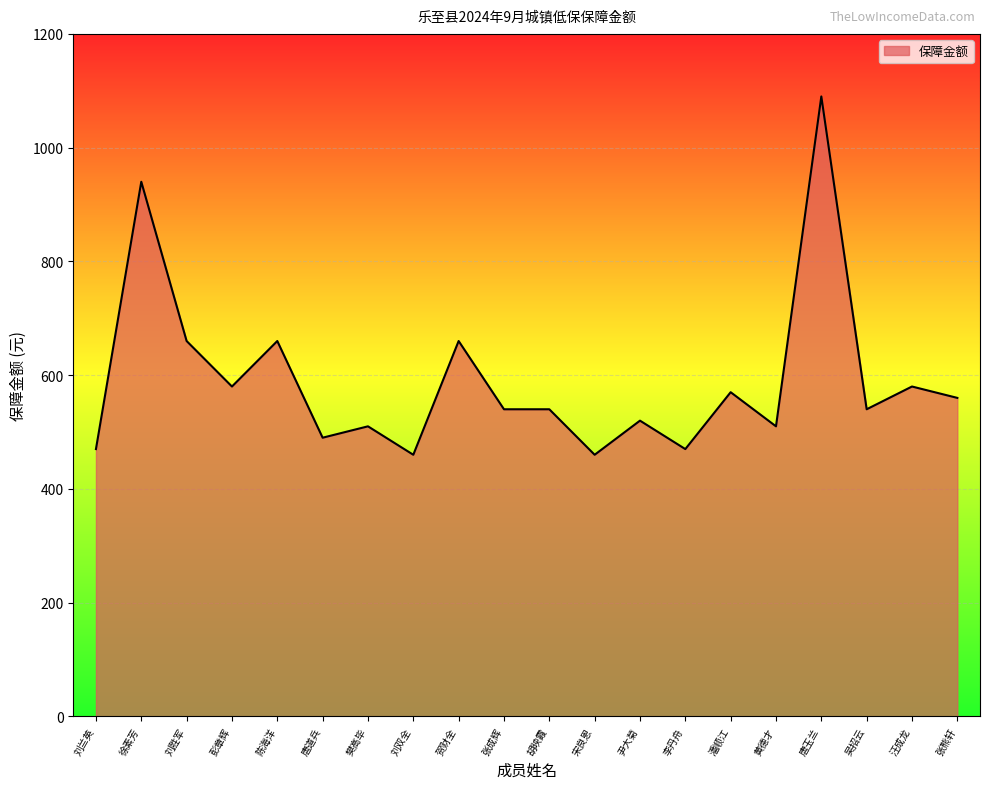

Reading left to right, list all the values displayed in this chart.

刘兰英=470	徐素芳=940	刘胜军=660	彭章辉=580	陈海洋=660	唐道兵=490	樊高毕=510	刘双全=460	贺财全=660	张成辉=540	胡映霞=540	宋良恩=460	尹大菊=520	李丹舟=470	潘顺江=570	黄德才=510	唐玉兰=1090	吴招云=540	汪成龙=580	张熊轩=560